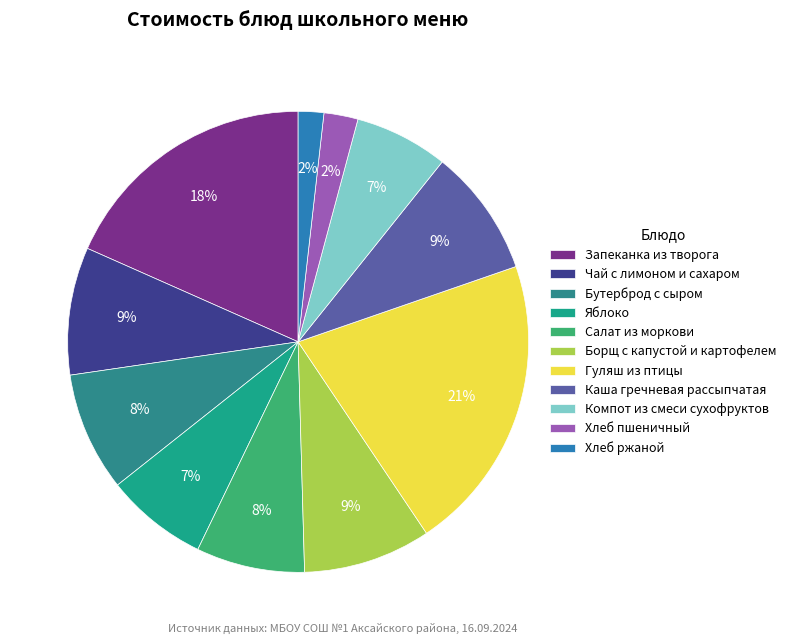

Which slice is the largest?

Гуляш из птицы